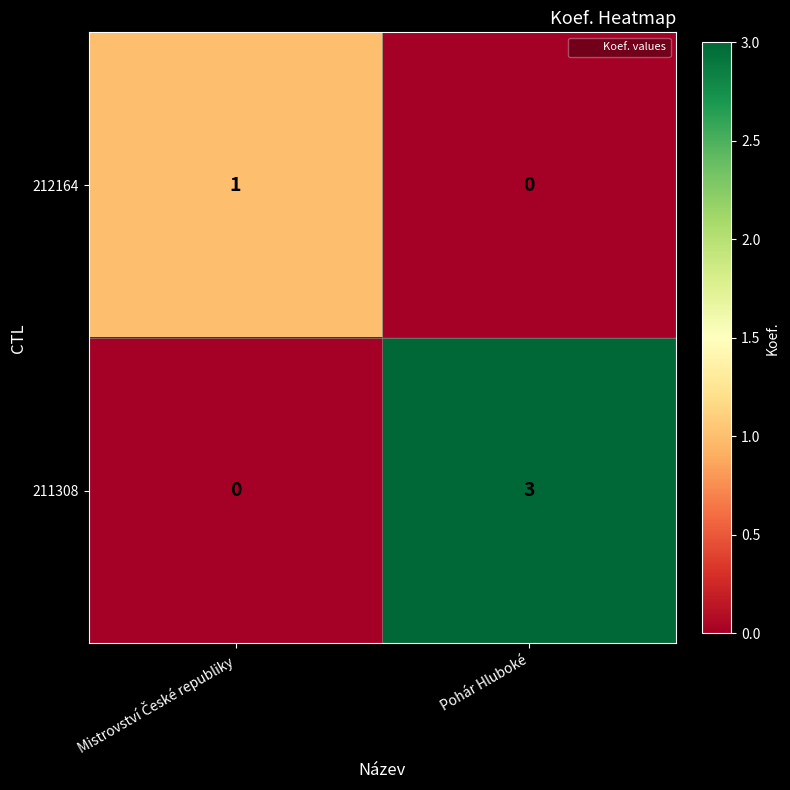

The 211308 series shows 3 at Pohár Hluboké. True or false?

True